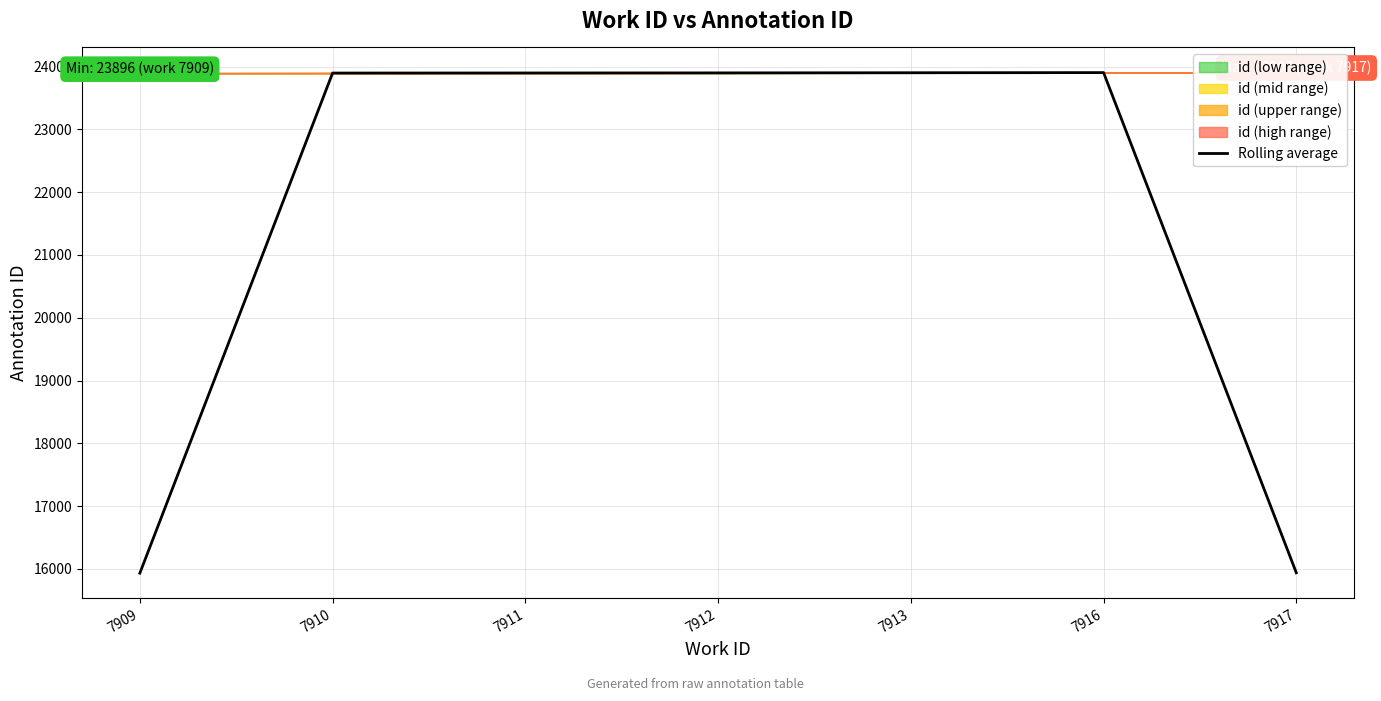

Where does the data first go above 23899?

7912